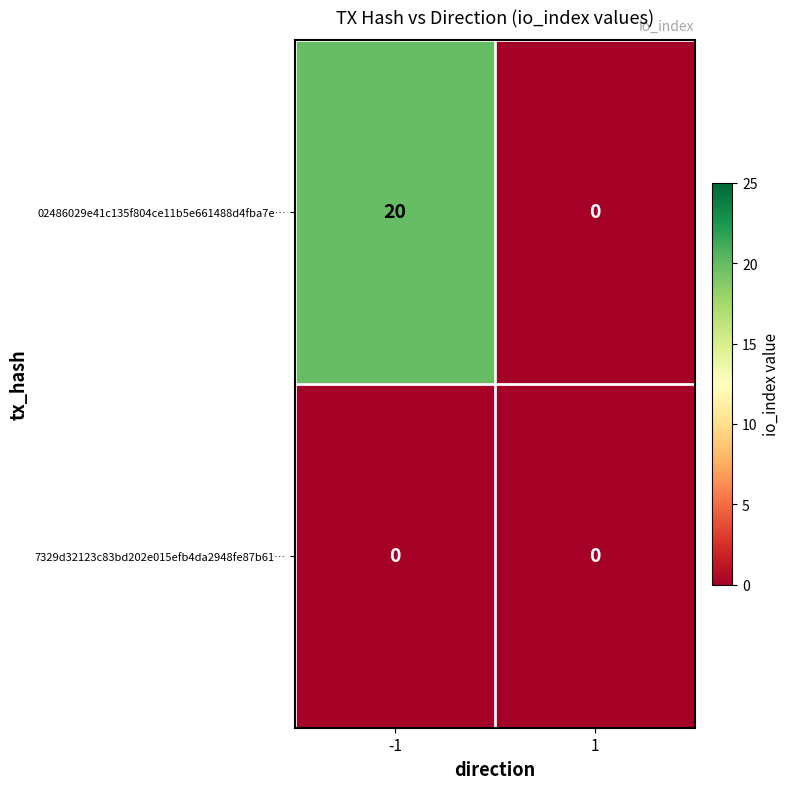

Which series has the largest range (max minus min)?

02486029e41c135f804ce11b5e661488d4fba7e…